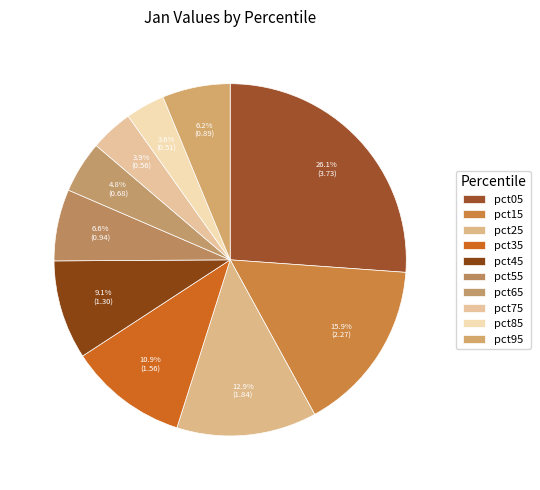

The pct35 slice represents 1% of the pie. True or false?

False